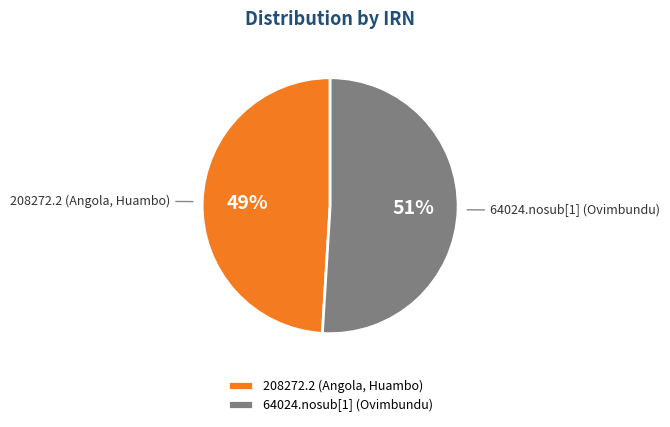

To the nearest percent, what percentage of the pie is 64024.nosub[1] (Ovimbundu)?

51%